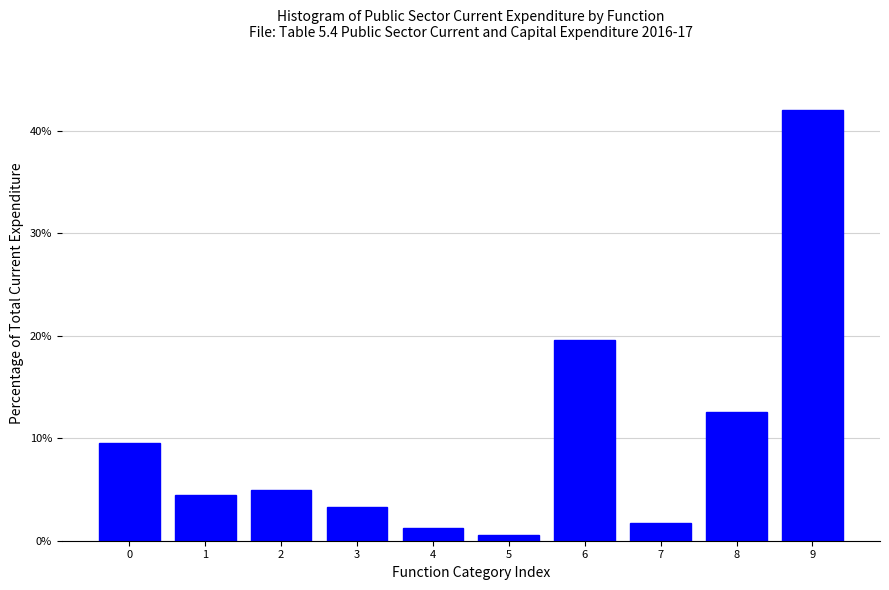

Reading left to right, list all the values displayed in this chart.

0=9.5	1=4.5	2=5.0	3=3.3	4=1.2	5=0.5	6=19.6	7=1.8	8=12.6	9=42.0